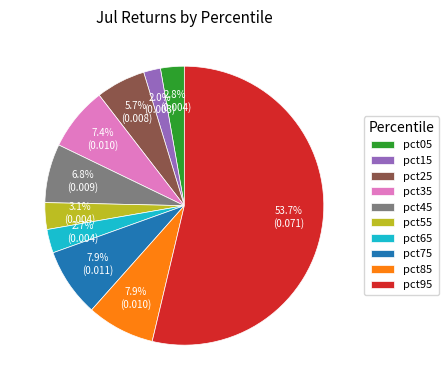

Between pct15 and pct45, which is larger?

pct45